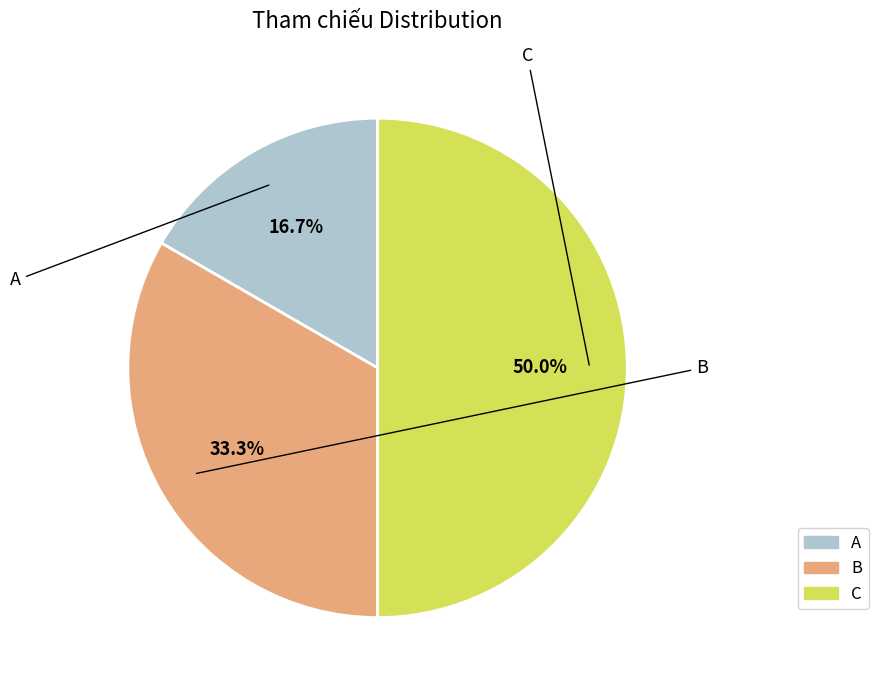

Do B and C together represent more than half of the pie?

Yes